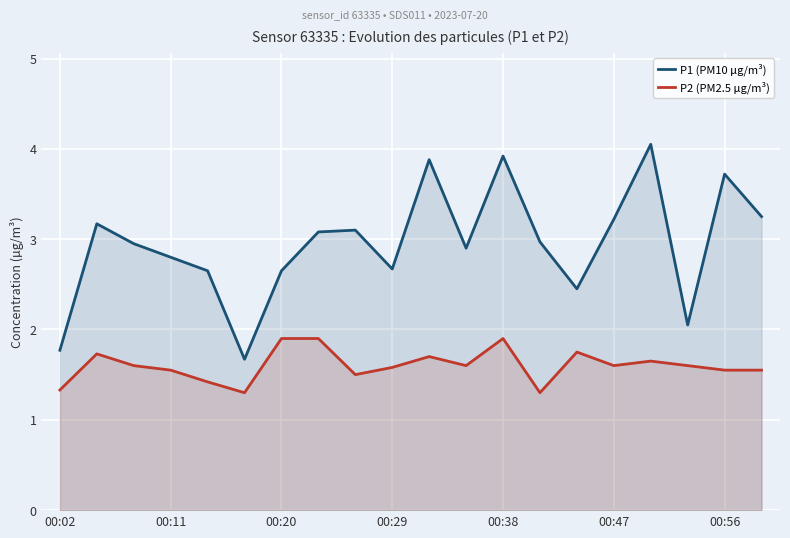

How many data points does each series have?

20